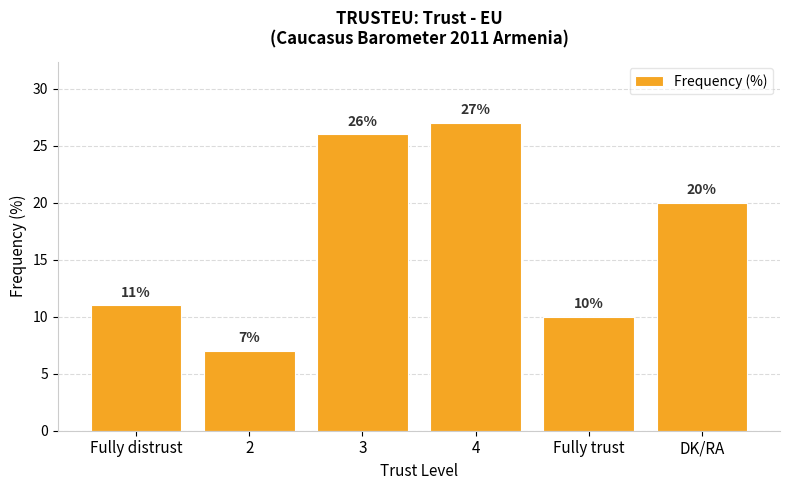

What is the label of the 1st bar from the right?

DK/RA